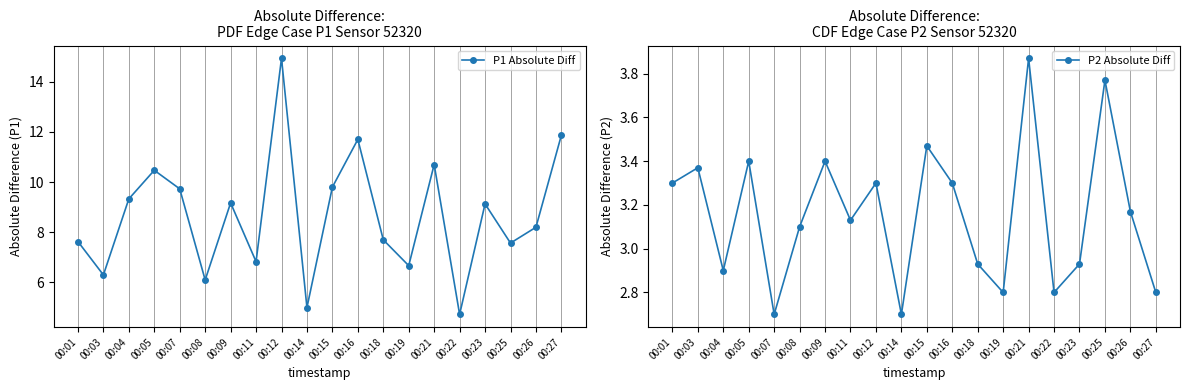

True or false: P1 Absolute Diff and P2 Absolute Diff cross at least once.

False